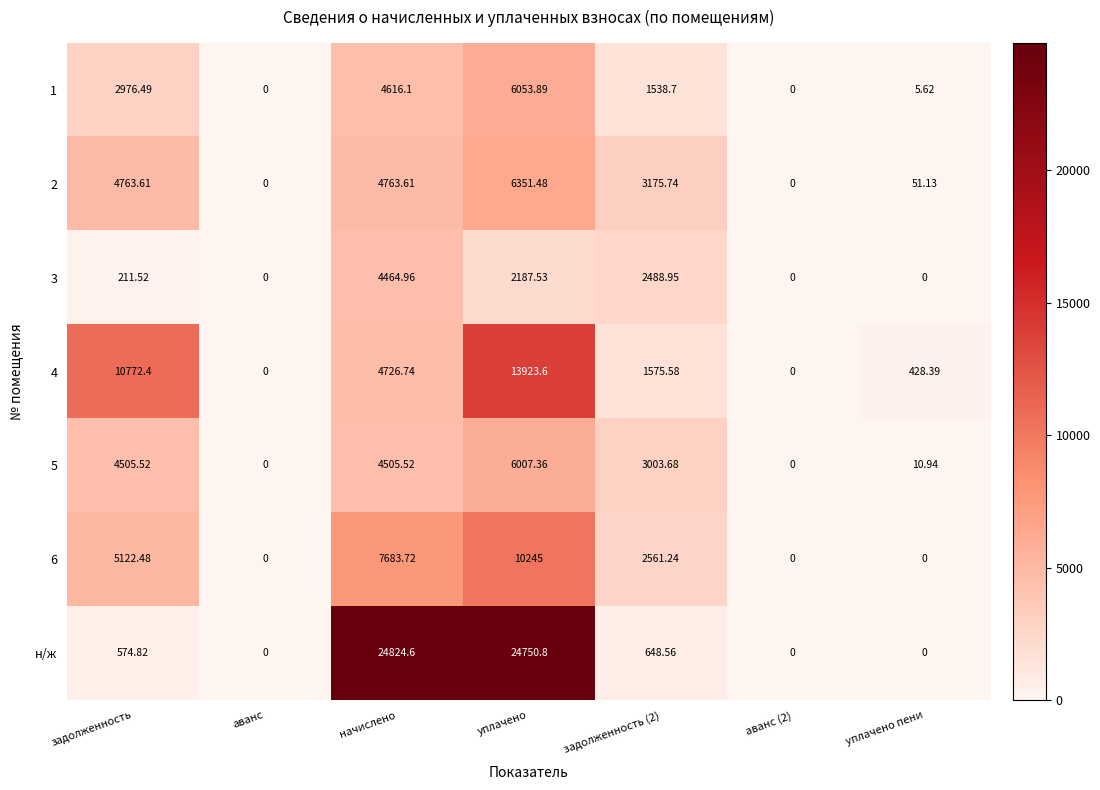

At which category is the sum across all series the highest?

уплачено